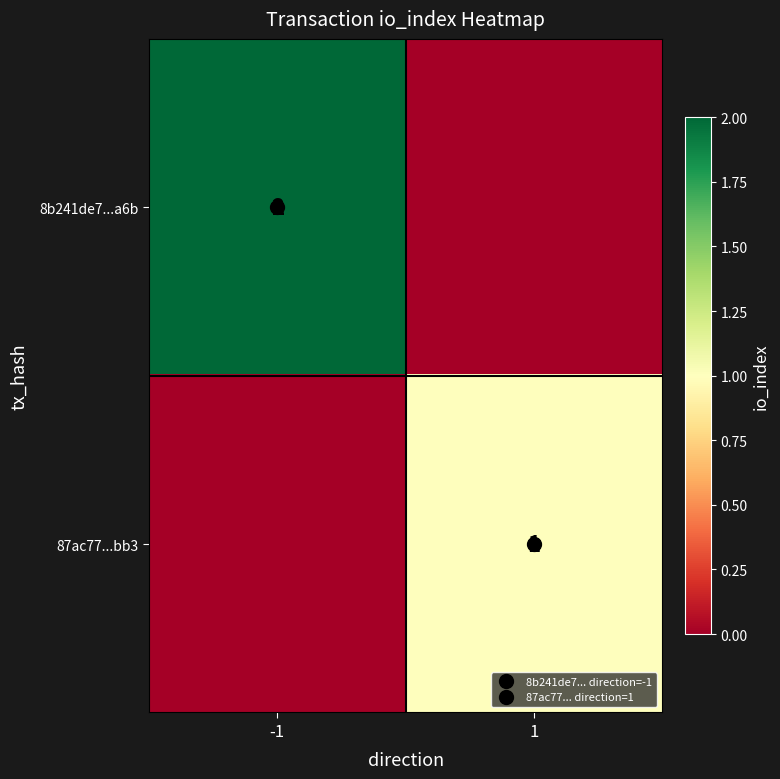

Which category has the highest value across all series?

-1